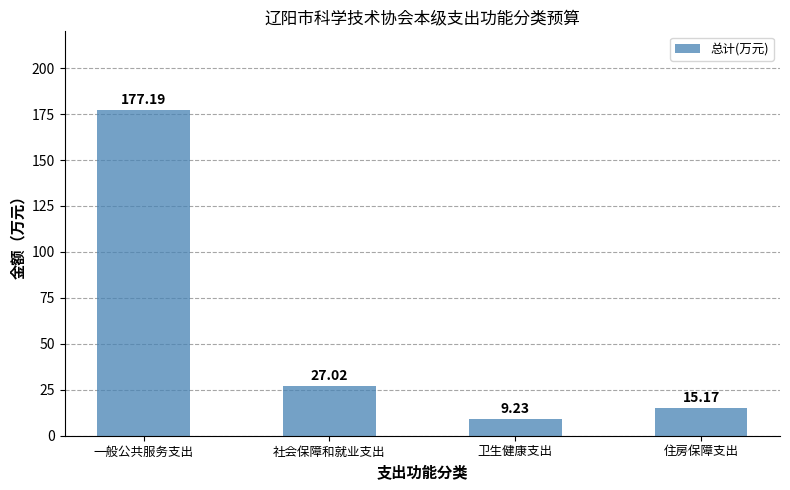

What is the label of the 4th bar from the left?

住房保障支出